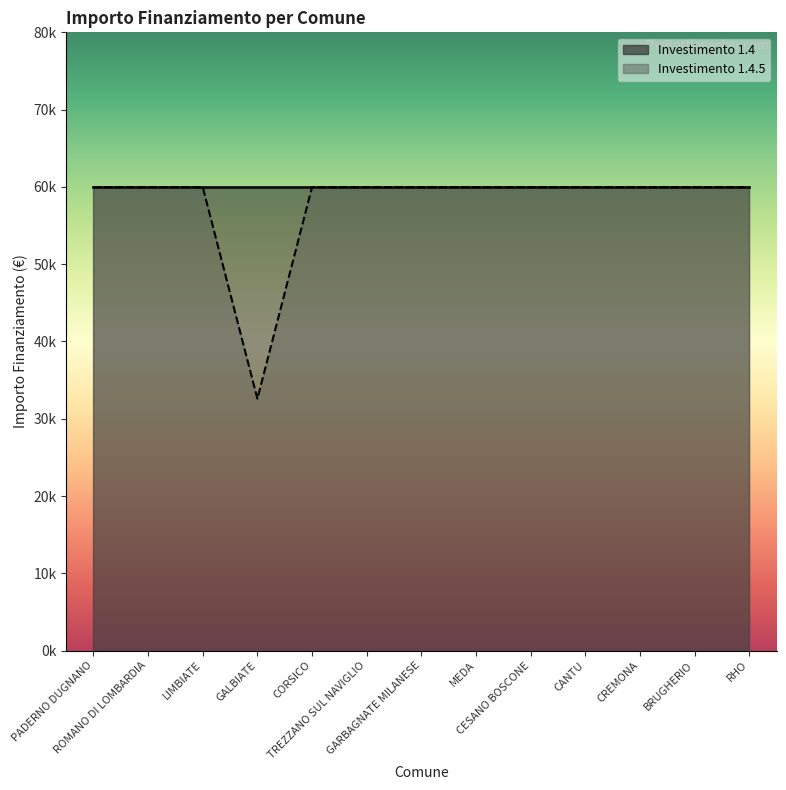

Is it true that the value at BRUGHERIO is 84934?

False